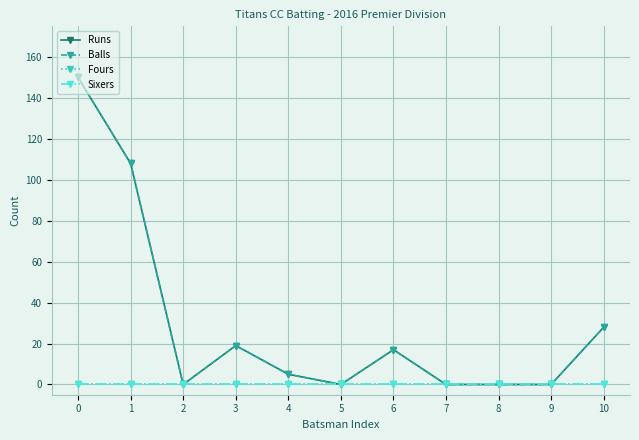

True or false: Balls and Runs intersect in this chart.

False